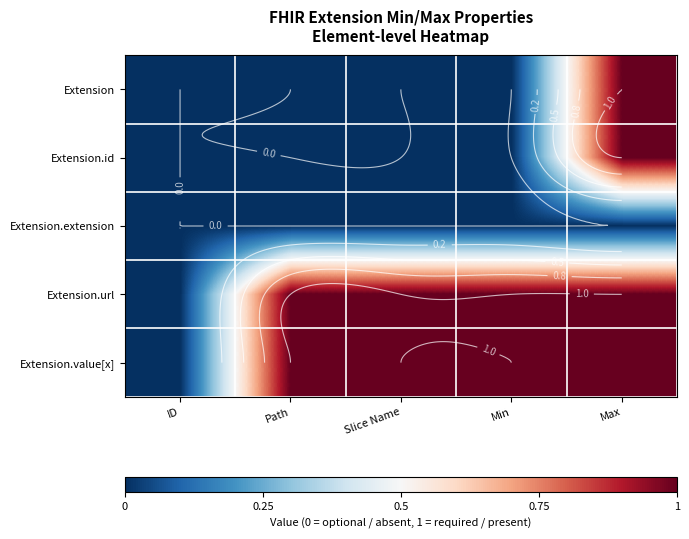

How many values in the Extension series exceed 0?

1